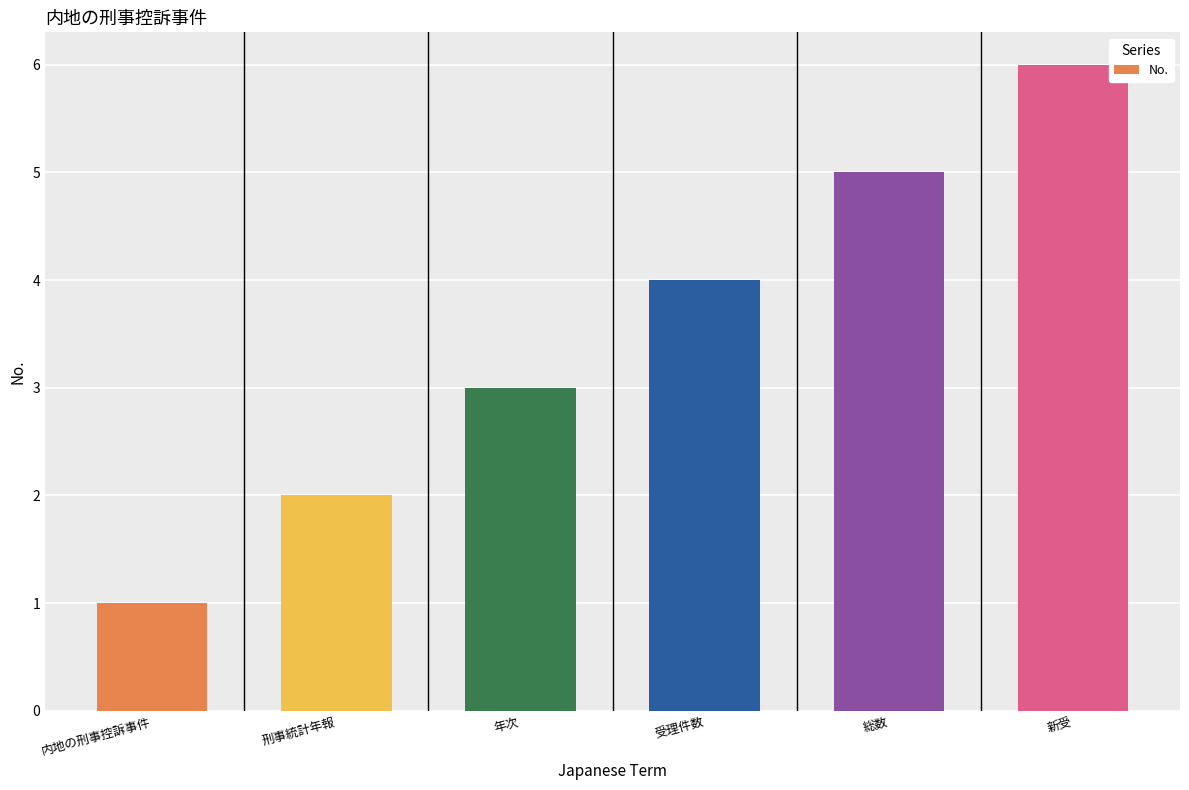

Rank the categories by value from lowest to highest.

内地の刑事控訴事件, 刑事統計年報, 年次, 受理件数, 総数, 新受